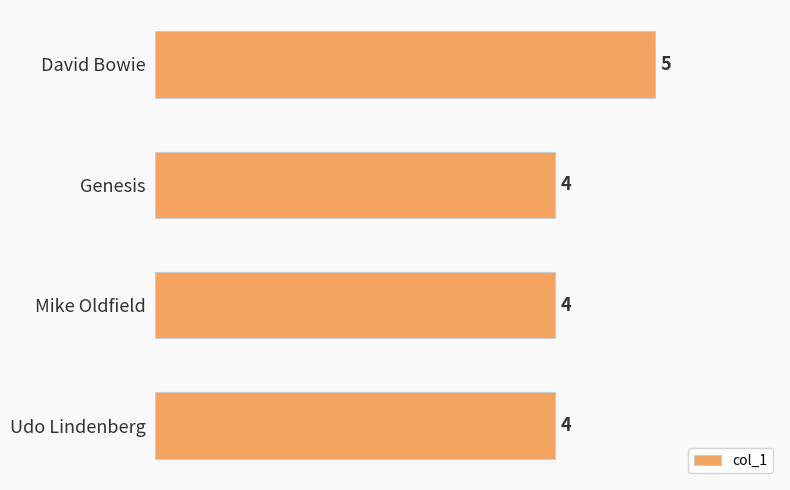

What is the sum of all values?

17